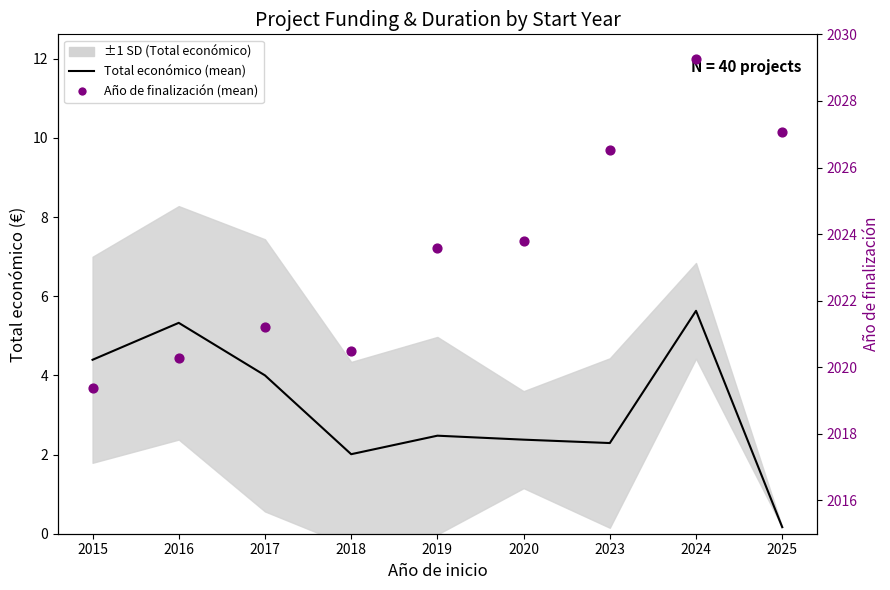

Approximately how many times larger is the value at 2023 compared to 2015?

0.5